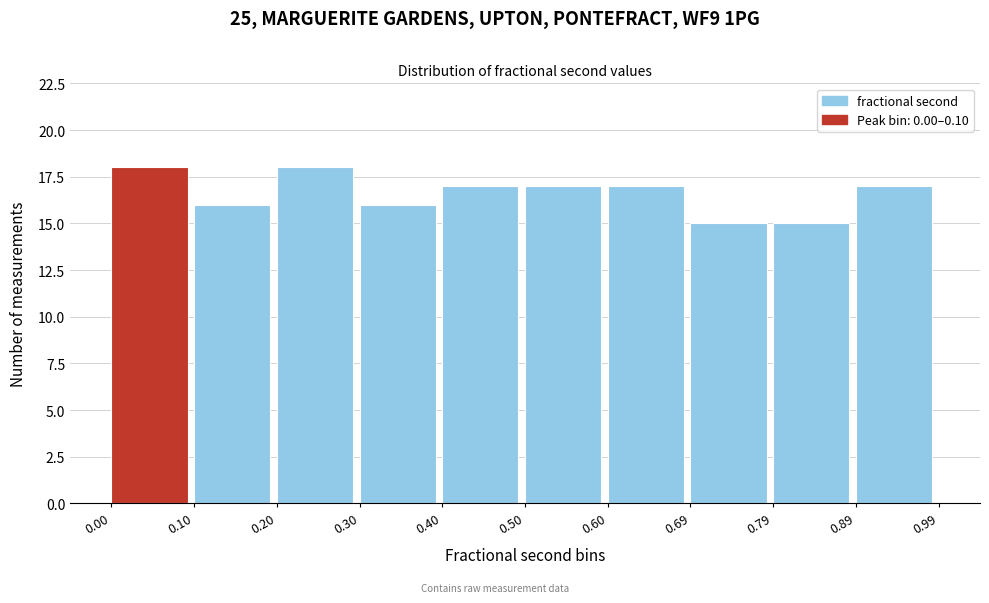

Reading left to right, list every bar in this chart as the range it spans on the x-axis followed by its height. The values are not printed on the chart, so give them approximately, as read against the axis.

0.00 to 0.10: 18
0.10 to 0.20: 16
0.20 to 0.30: 18
0.30 to 0.40: 16
0.40 to 0.50: 17
0.50 to 0.60: 17
0.60 to 0.69: 17
0.69 to 0.79: 15
0.79 to 0.89: 15
0.89 to 0.99: 17